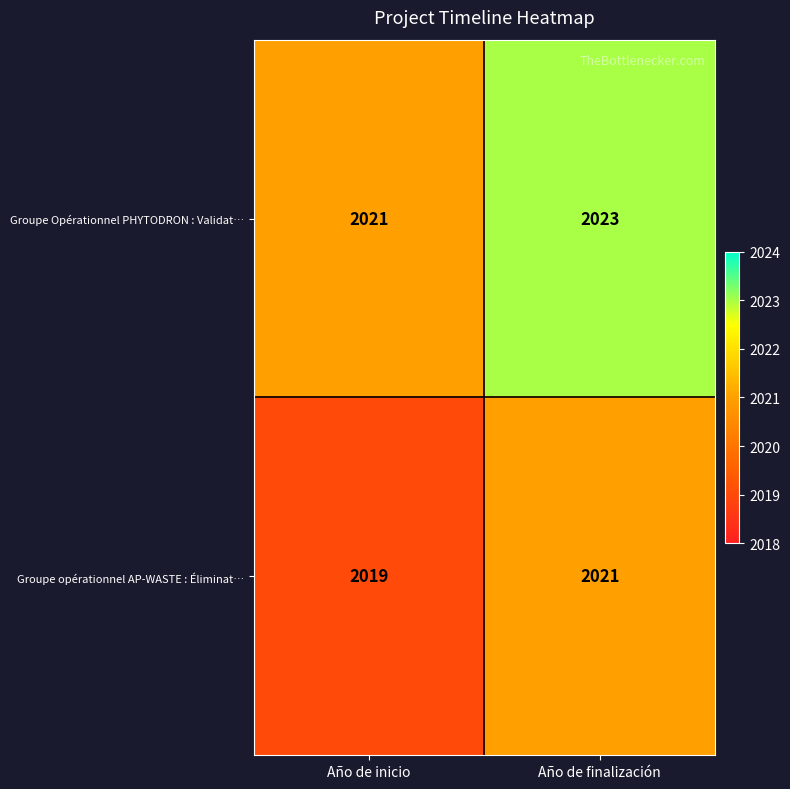

Which series has the largest total across all categories?

Groupe Opérationnel PHYTODRON : Validat…